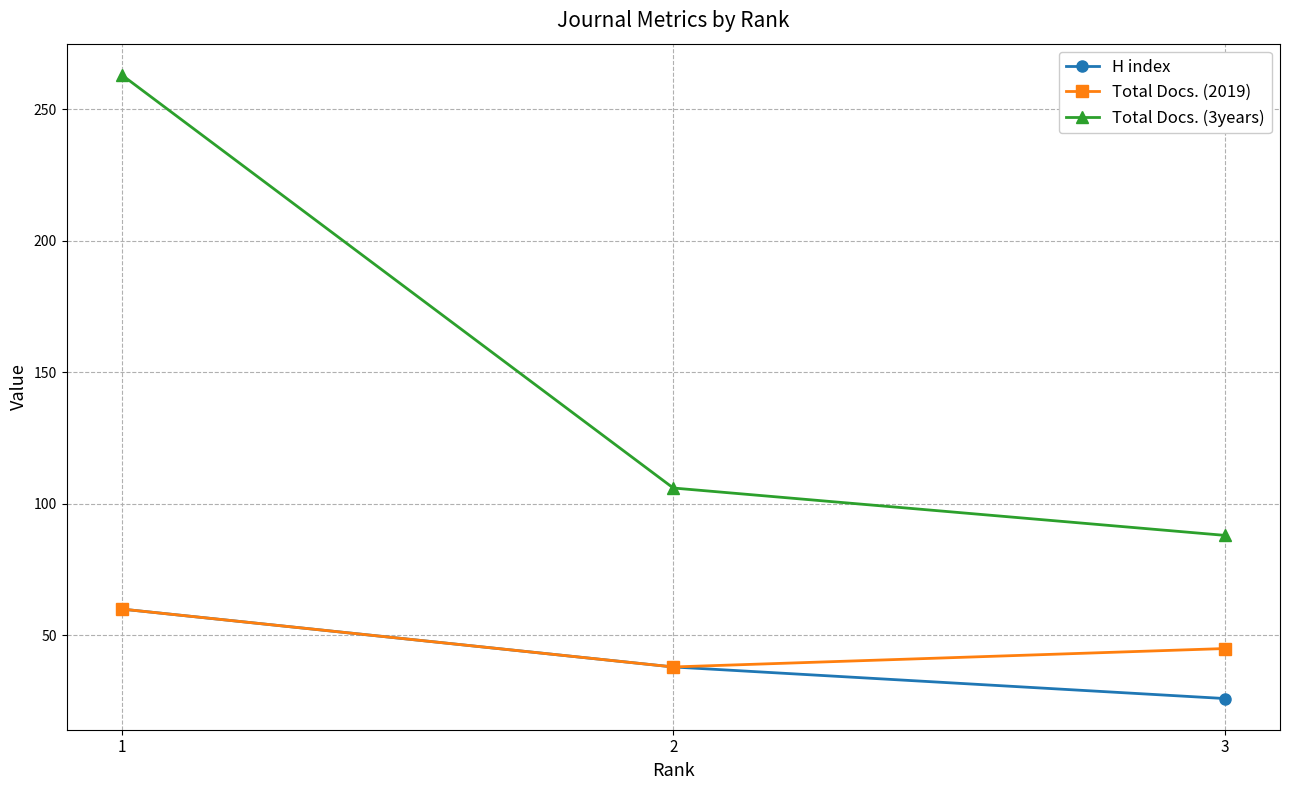

What are all the series names shown in the legend?

H index, Total Docs. (2019), Total Docs. (3years)